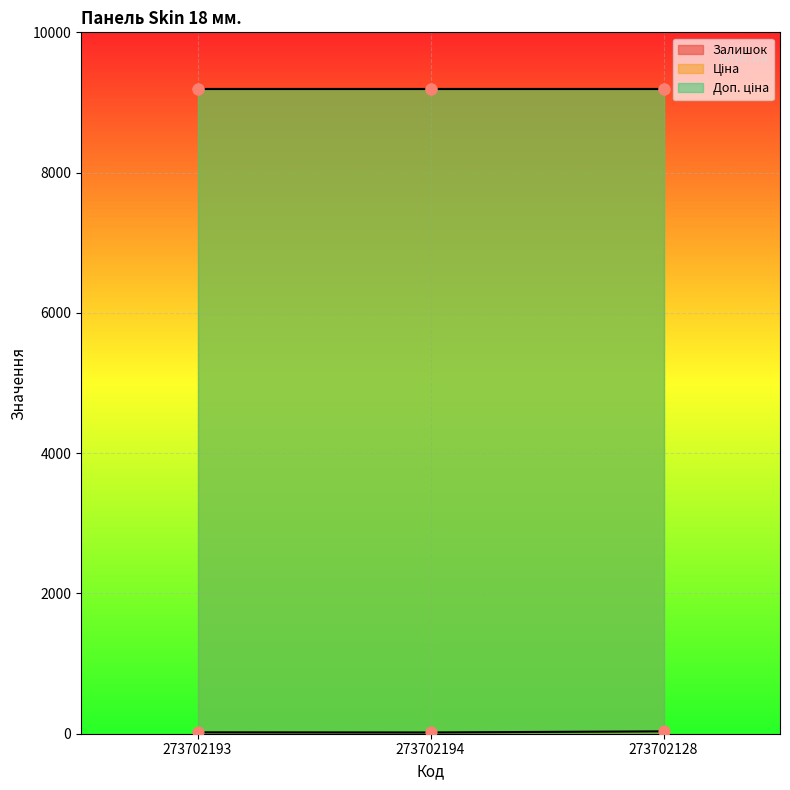

Which series has the largest Y range (max minus min)?

Залишок